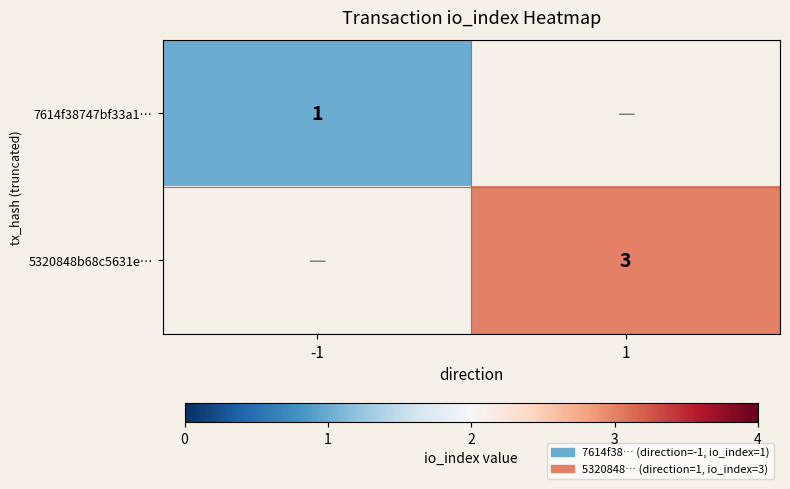

At which category does the chart reach its peak across all series?

1